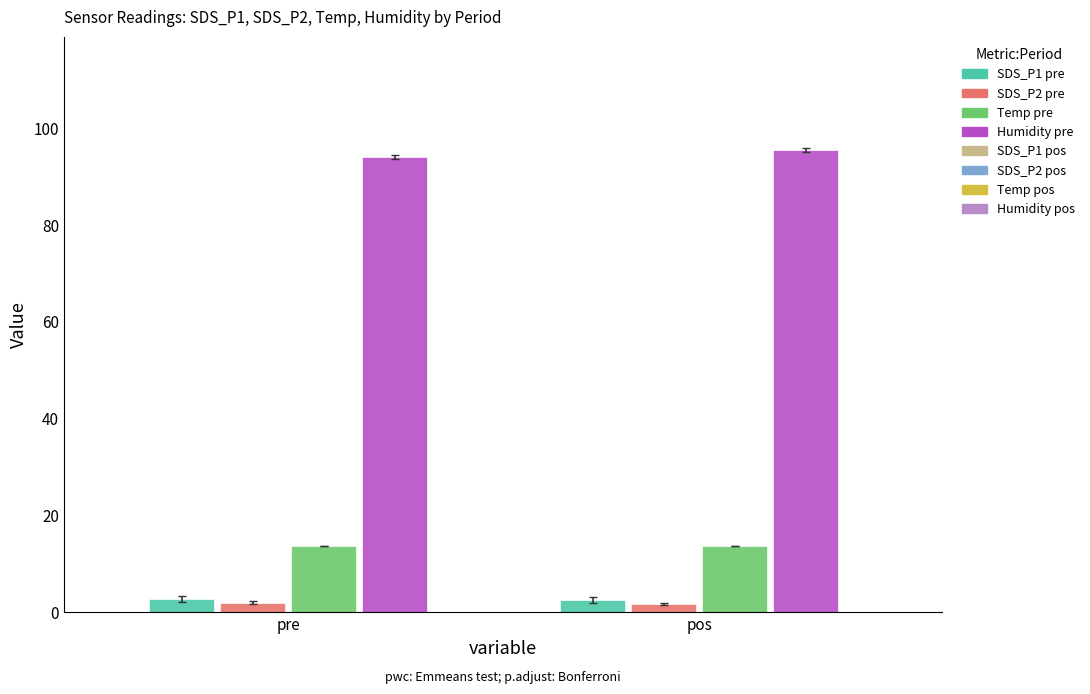

The value of SDS_P1 at 8 is 0.9. True or false?

False